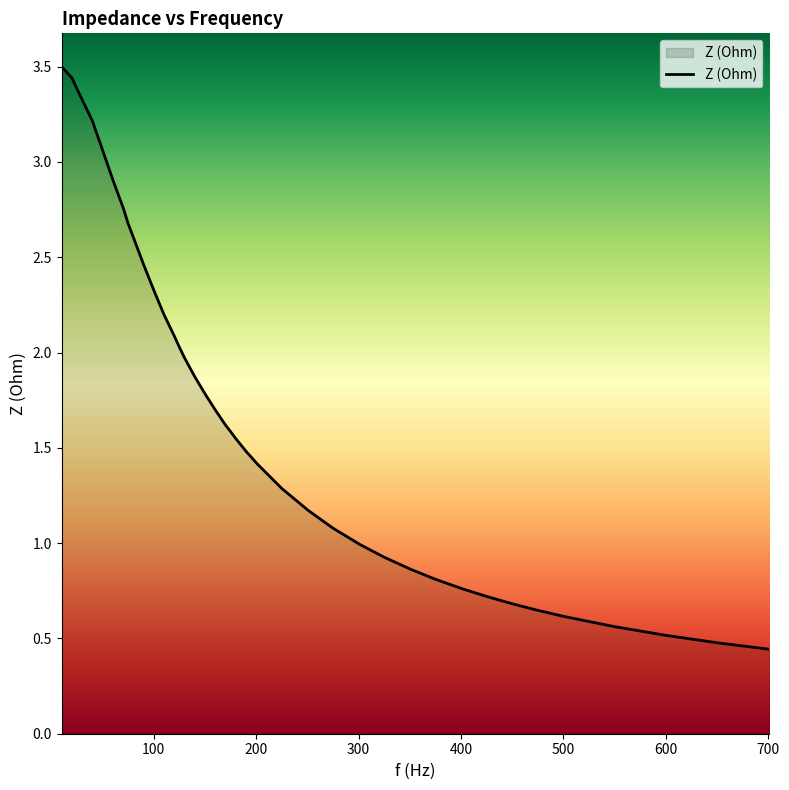

How many lines are shown in the chart?

1